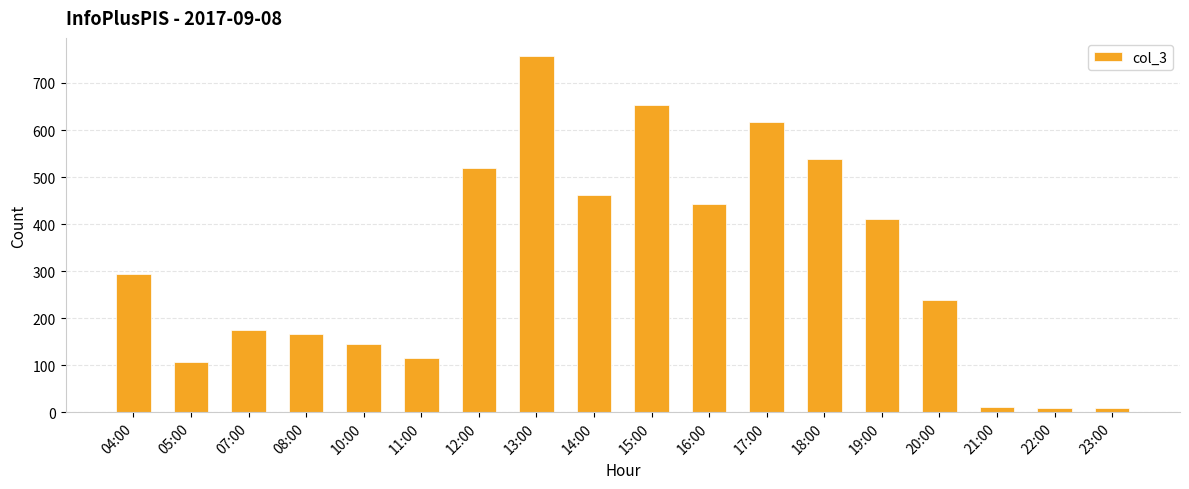

Count the number of categories in the chart.

18